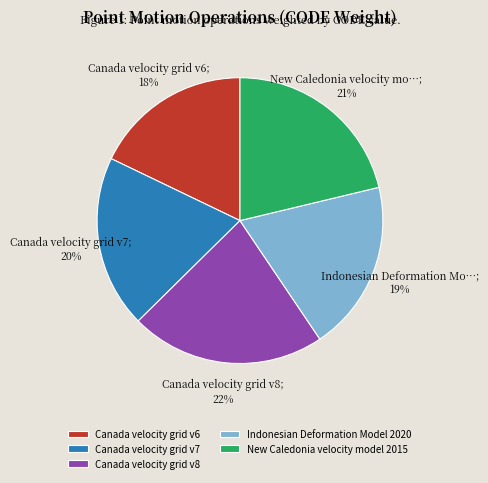

Is there any slice that represents more than half of the pie?

No